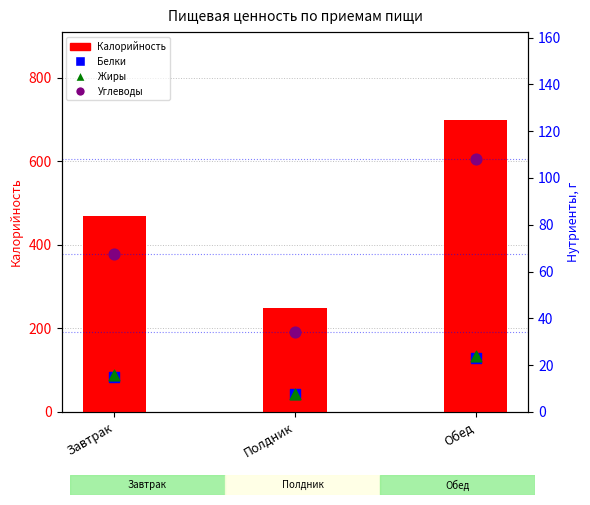

What are all the series names shown in the legend?

Калорийность, Белки, Жиры, Углеводы